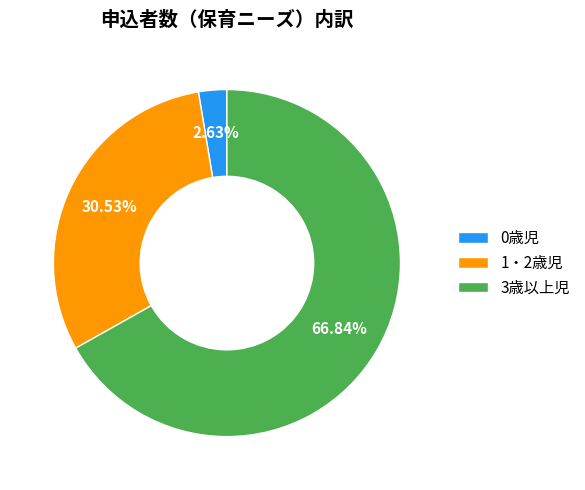

Count the number of slices in the pie.

3